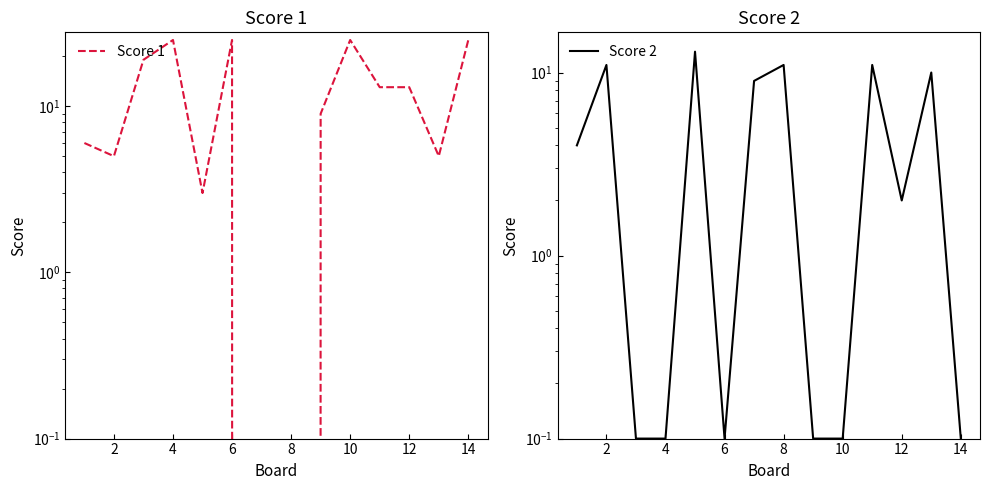

At which category is the sum across all series the highest?

4